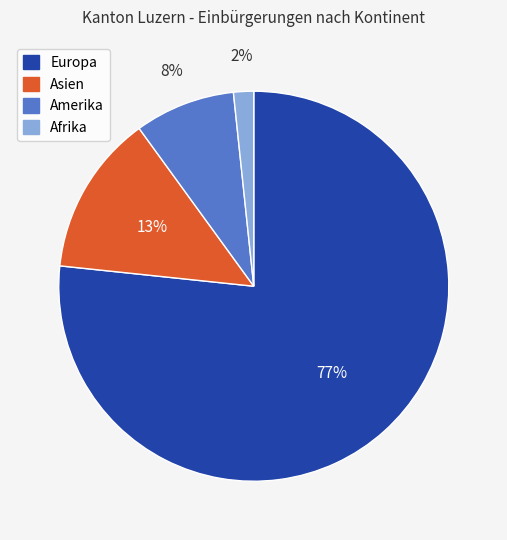

To the nearest percent, what percentage of the pie is Afrika?

2%